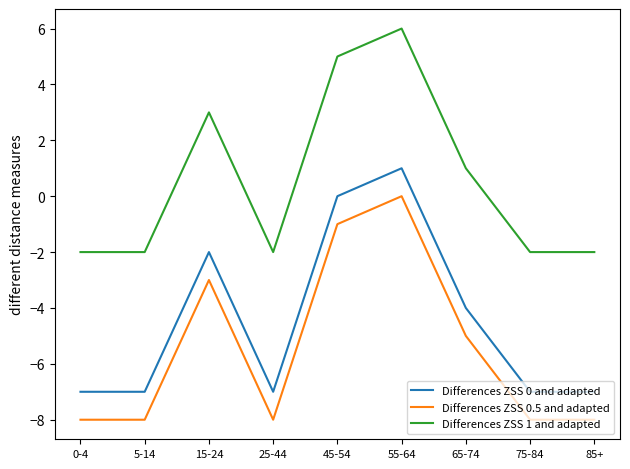

What position from the right is 25-44?

6